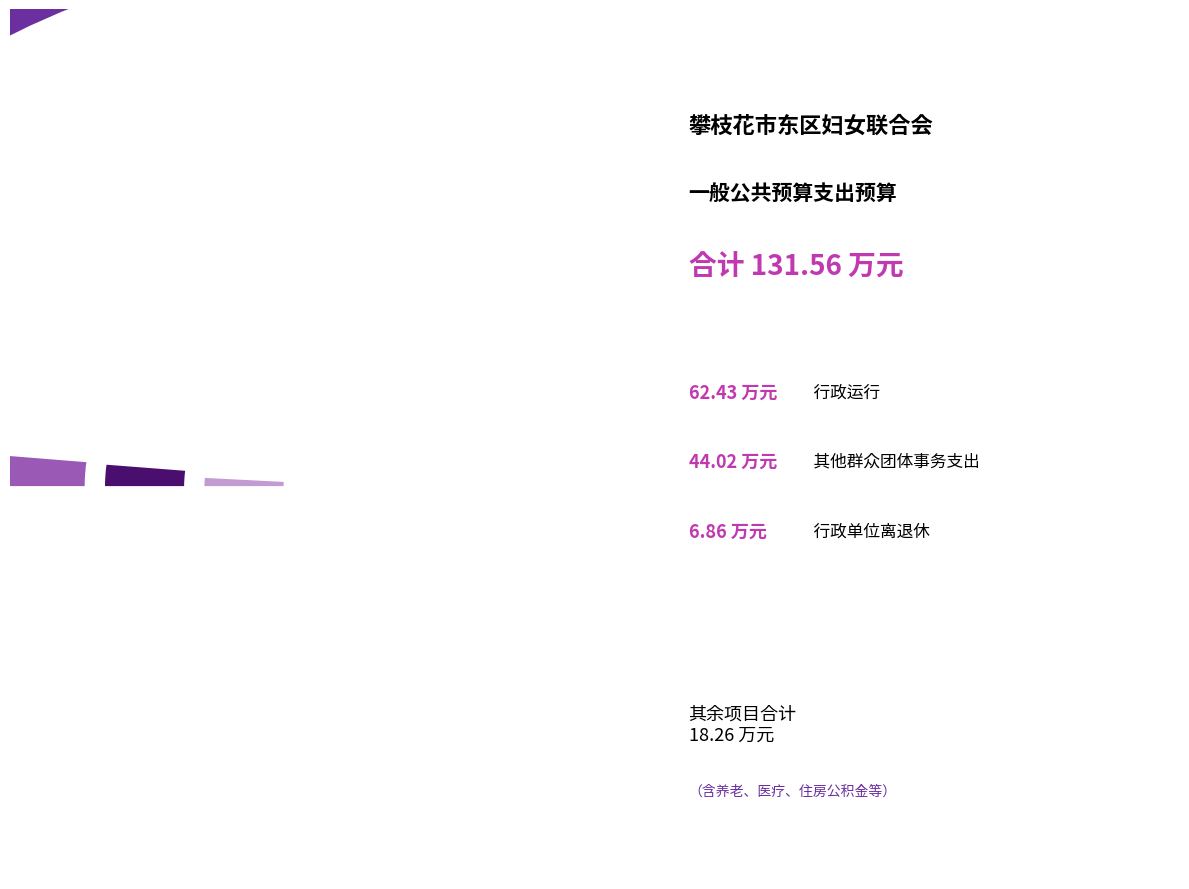

Between 行政运行 and 机关事业单位职业年金缴费支出, which is larger?

行政运行